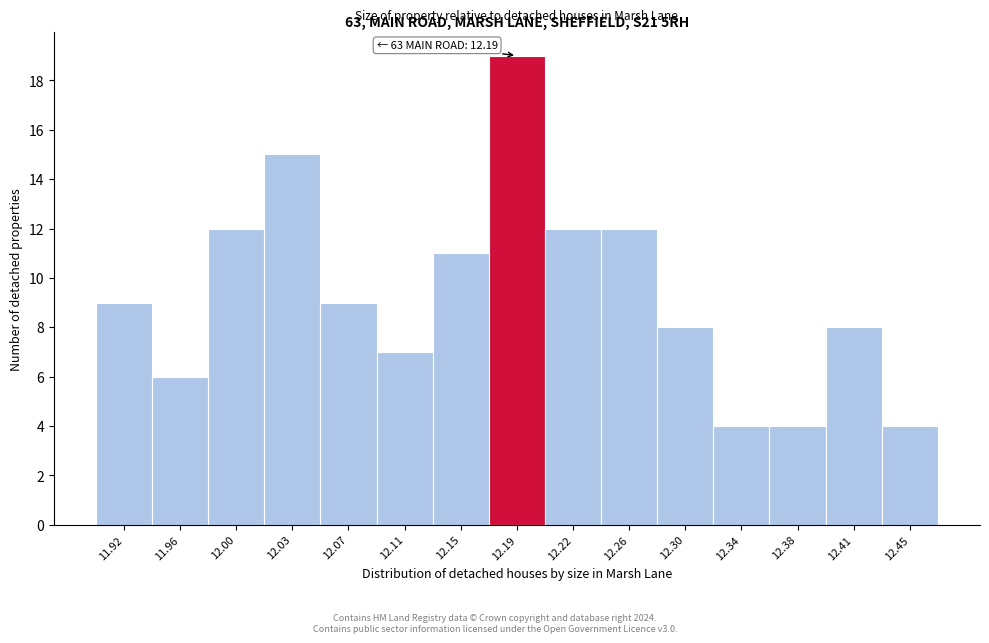

Which range on the x-axis has the tallest bar?

12.166 to 12.204